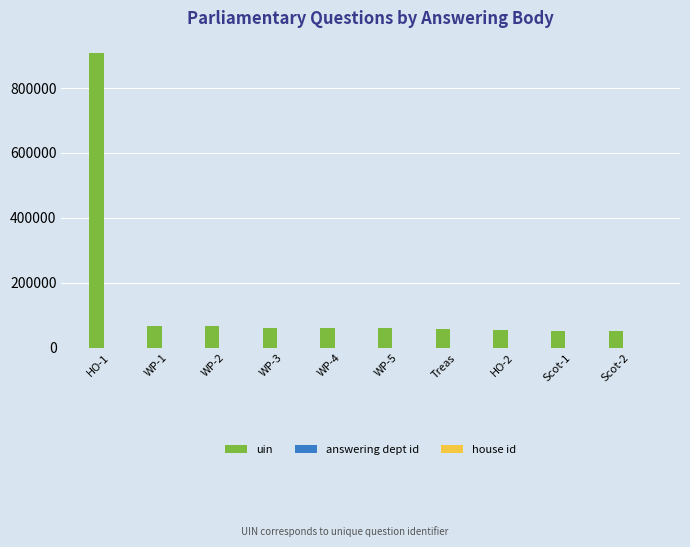

What is the greatest value displayed?

909067